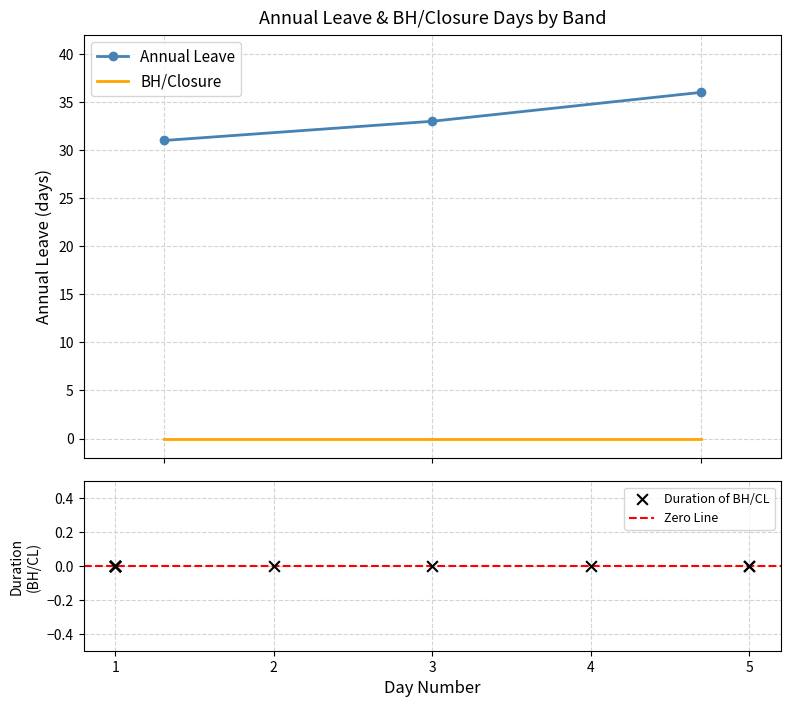

Between 3 and 1, which is larger?

3